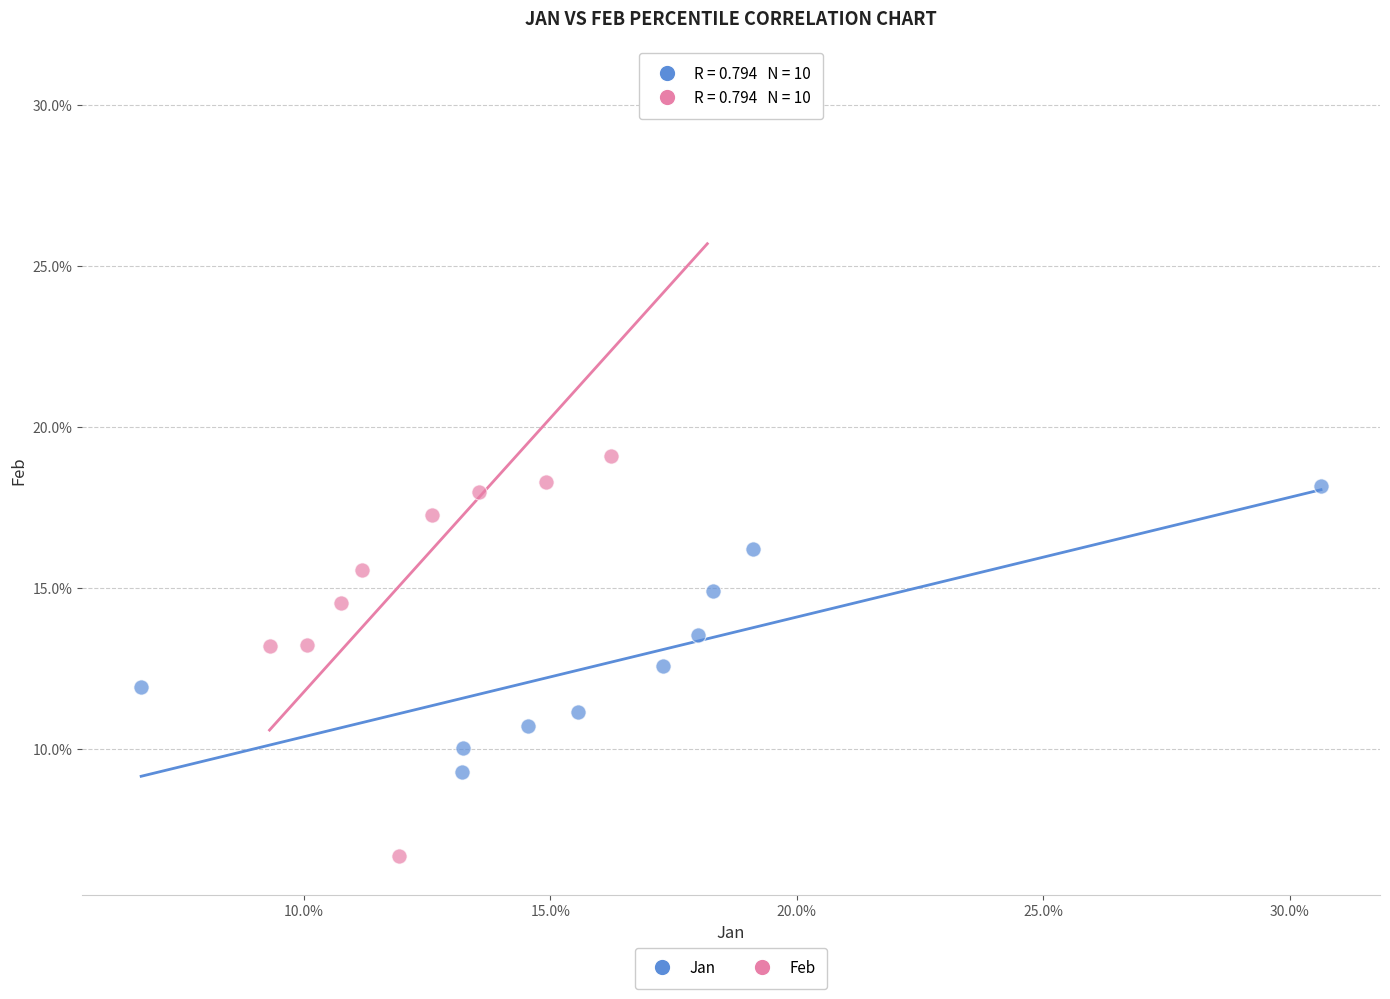

What are all the series names shown in the legend?

Jan, Feb